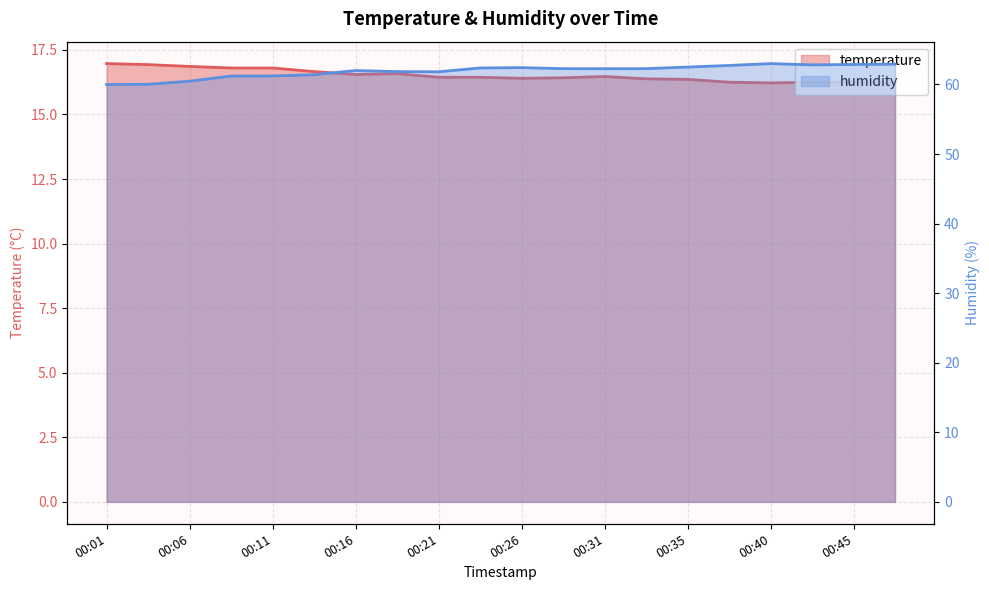

Which category has the highest value in the temperature series?

00:01